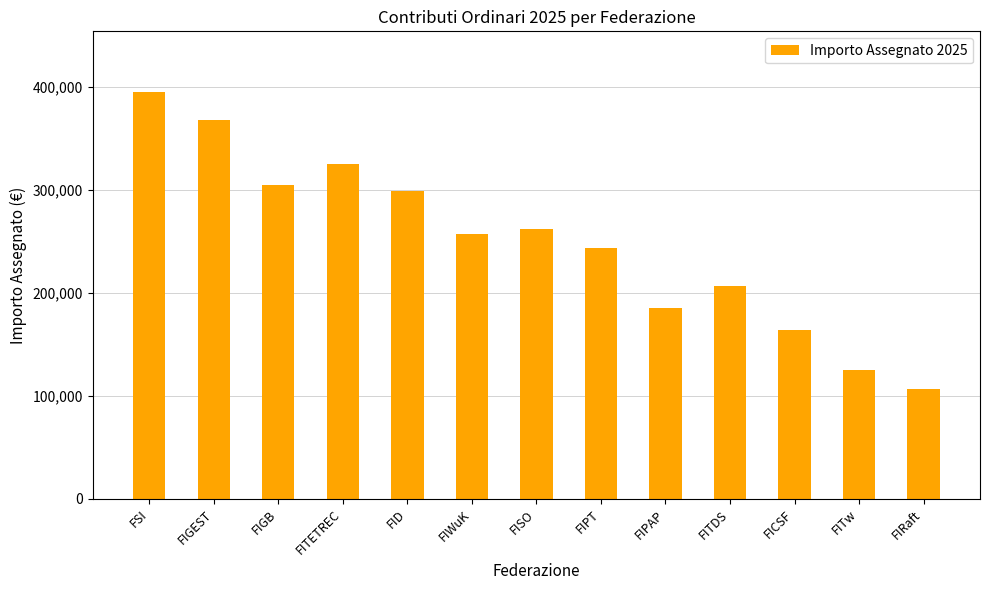

What is the label of the 3rd bar from the left?

FIGB